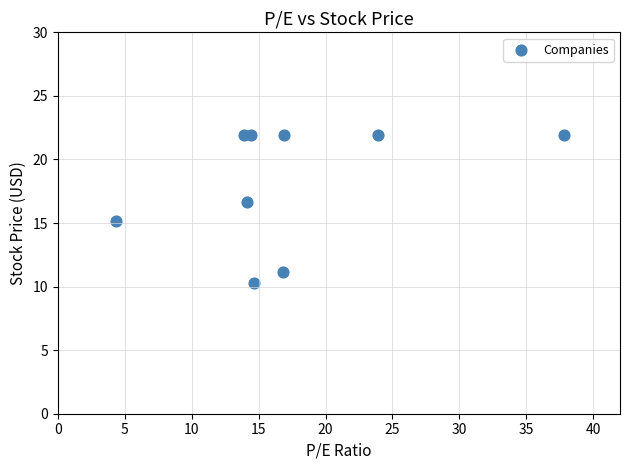

What is the average Y value?

18.1